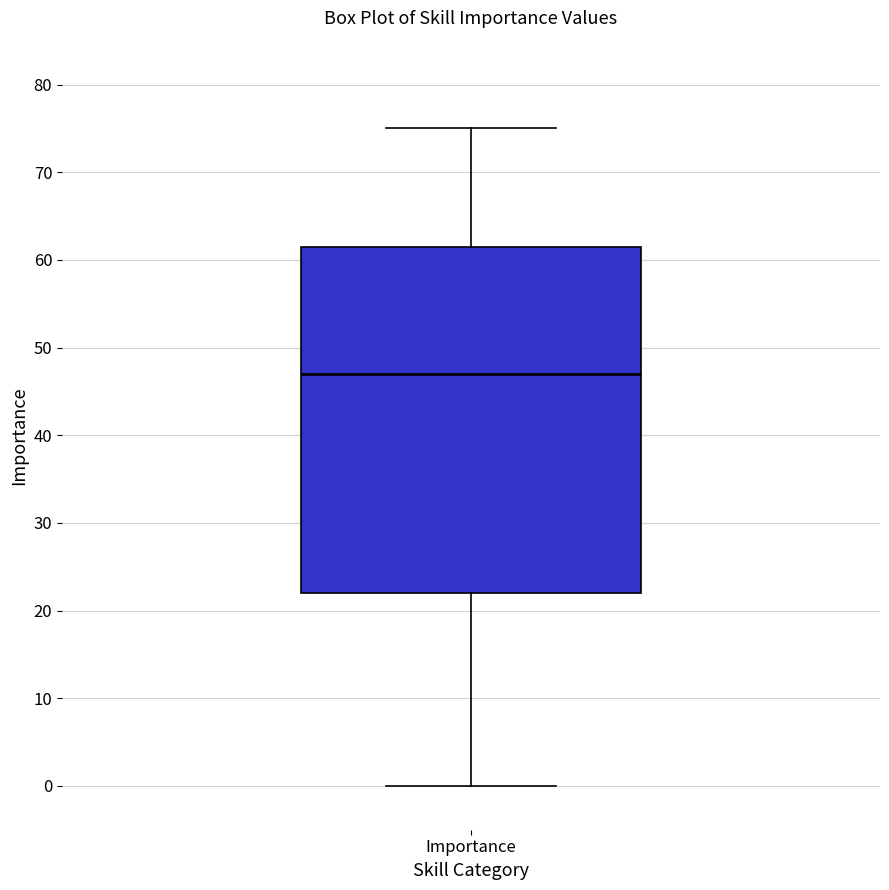

Where does the lower whisker of the box for Importance end on the y-axis? The values are not printed on the chart, so give them approximately, as read against the axis.

0